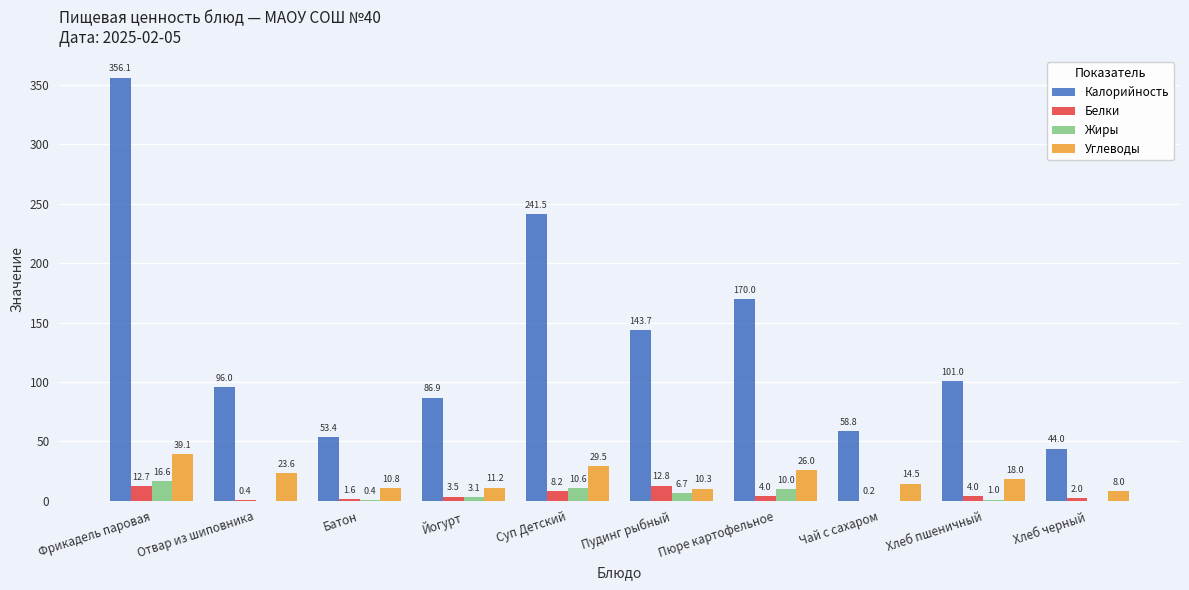

What is the highest value of the Жиры series?

16.6